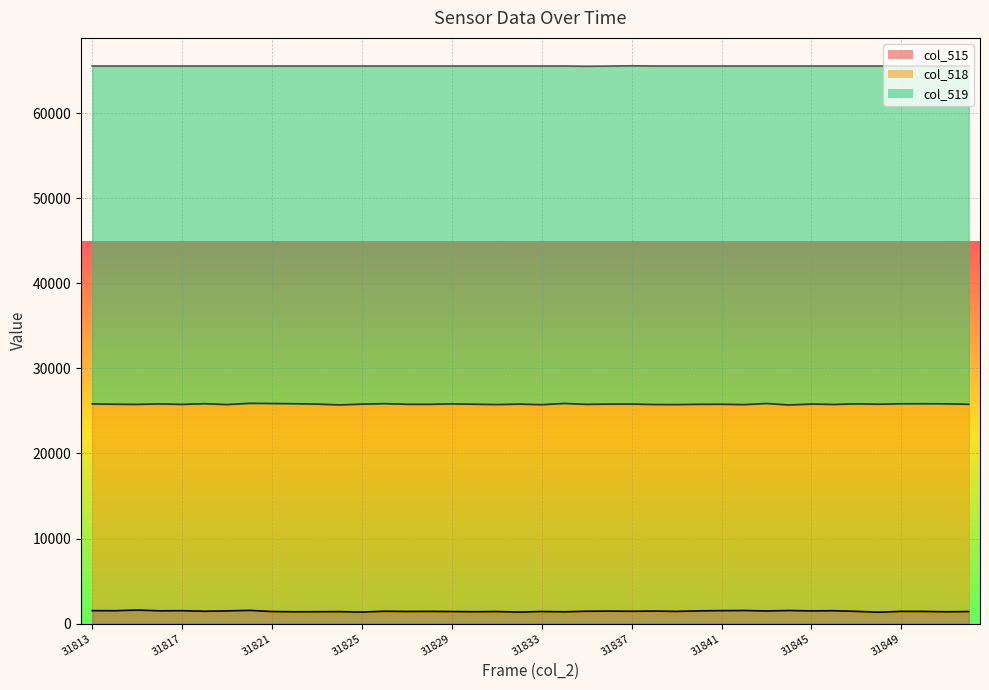

True or false: col_519 and col_515 cross at least once.

False